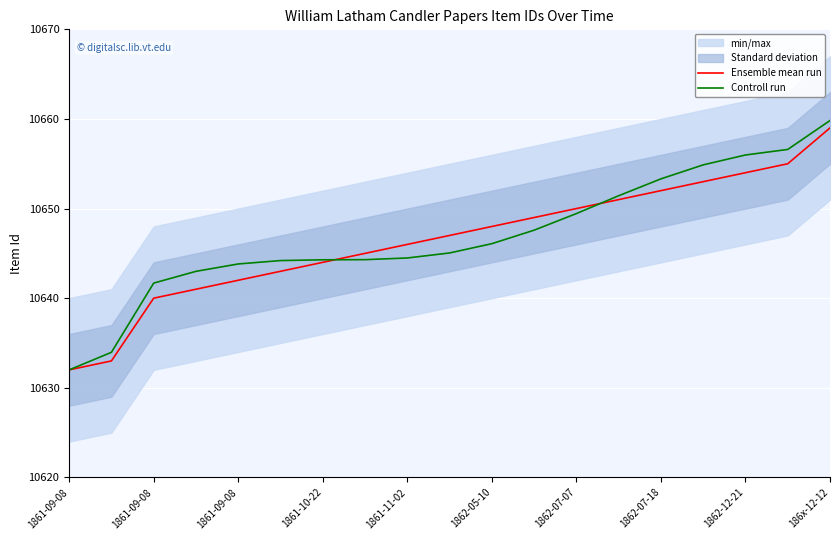

The Controll run series shows 6824.0 at 1862-07-07. True or false?

False